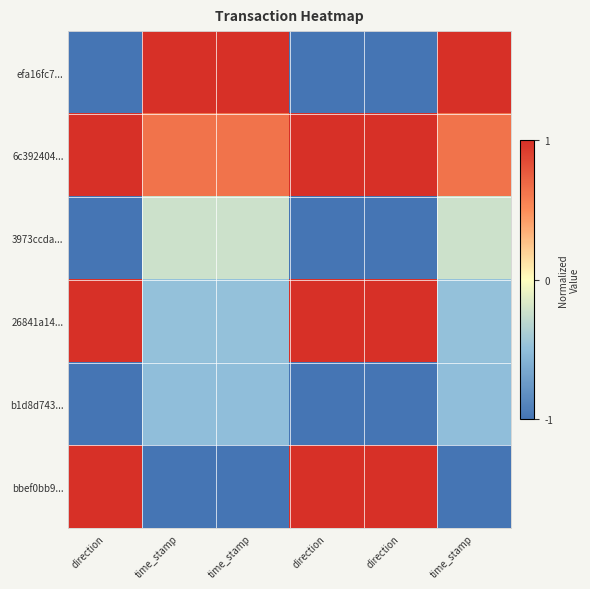

Between direction and direction, which is larger?

direction